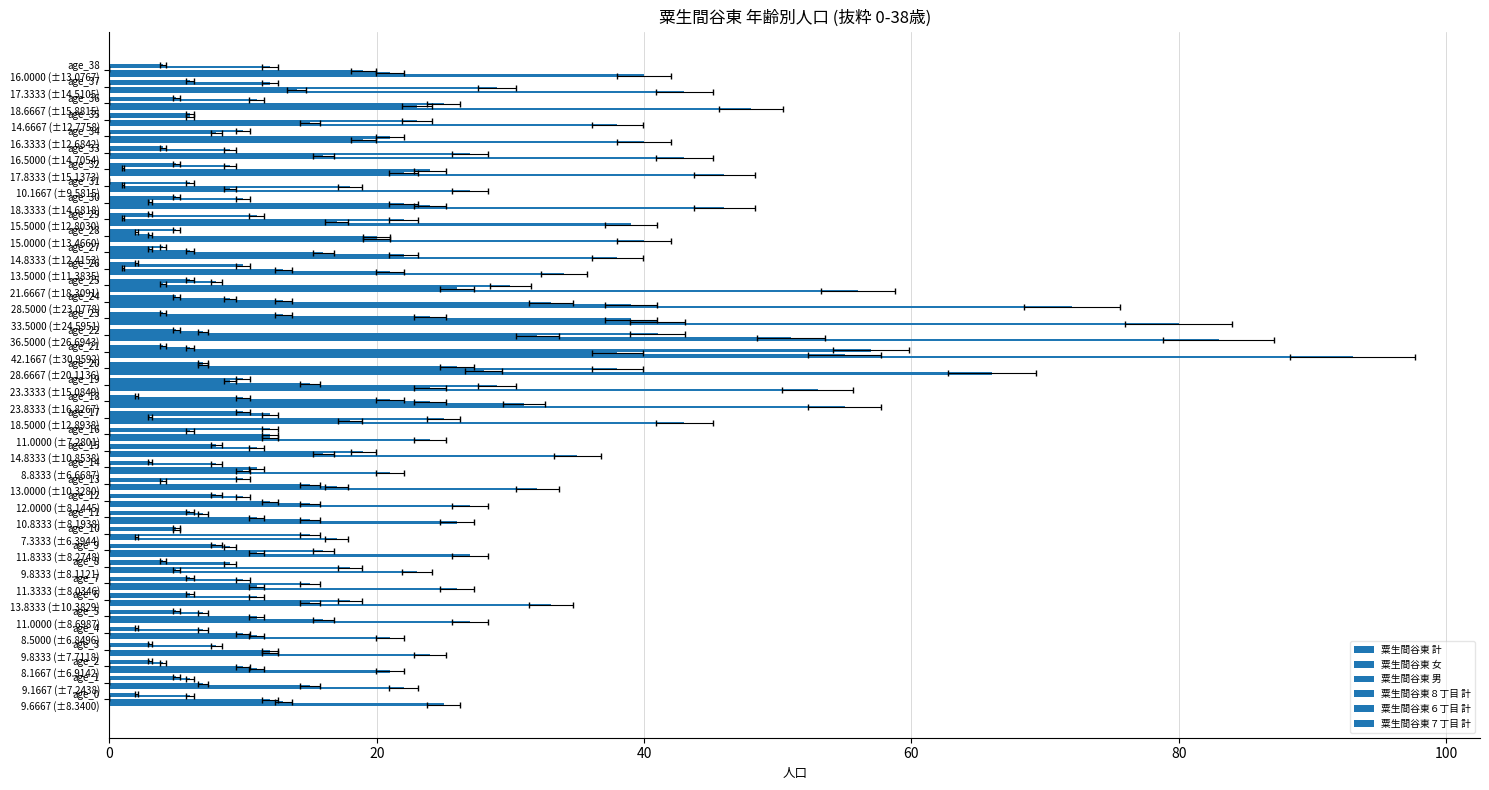

Rank the series by their maximum value, from lowest to highest.

粟生間谷東７丁目 計, 粟生間谷東６丁目 計, 粟生間谷東 男, 粟生間谷東 女, 粟生間谷東８丁目 計, 粟生間谷東 計